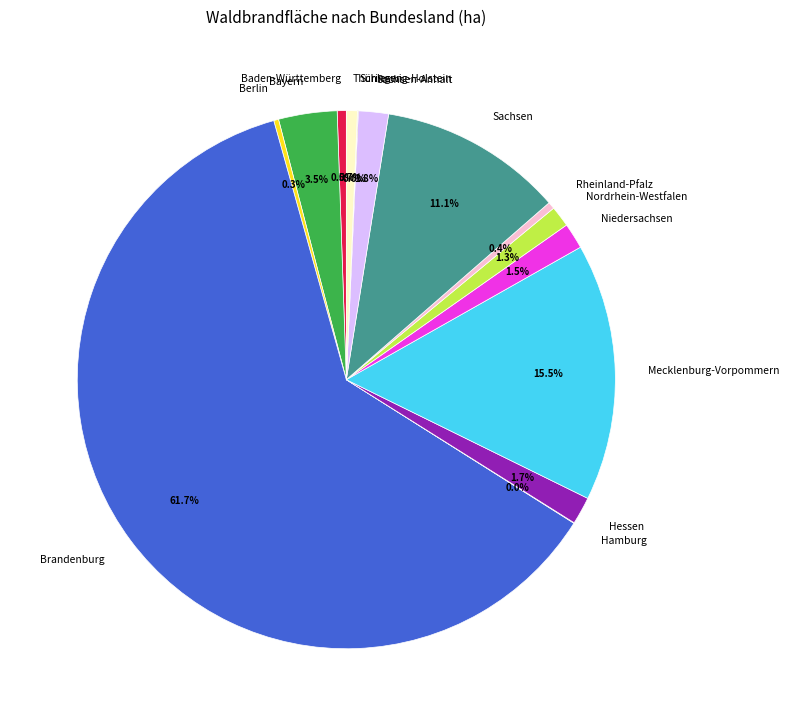

Between Rheinland-Pfalz and Hessen, which is larger?

Hessen